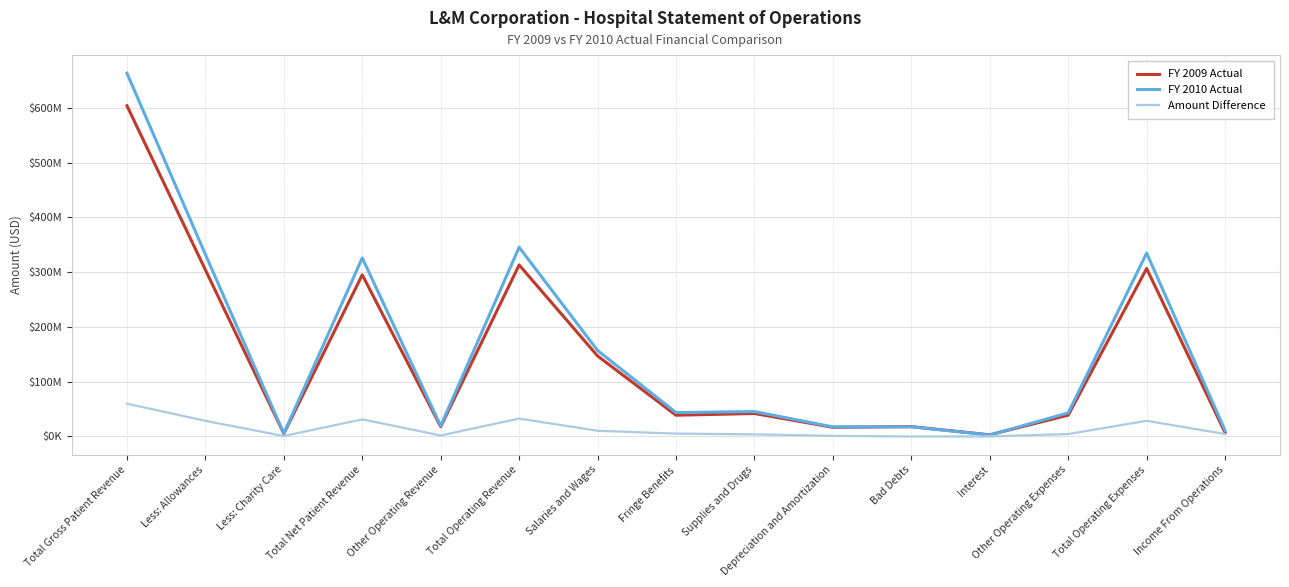

What are all the series names shown in the legend?

FY 2009 Actual, FY 2010 Actual, Amount Difference